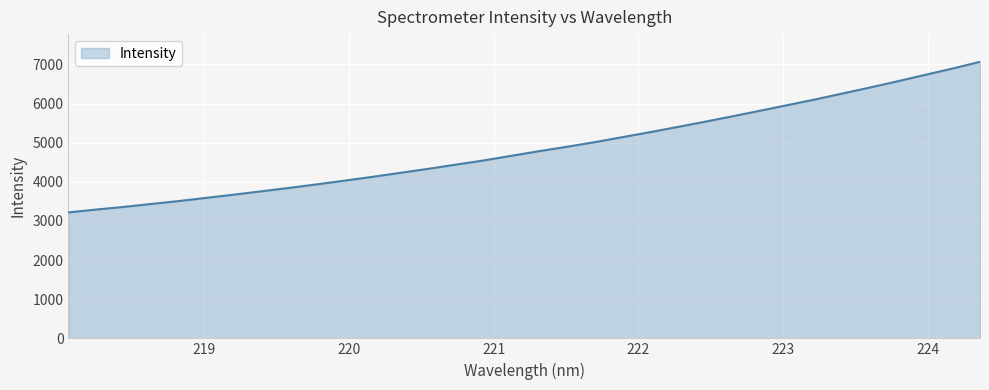

What is the difference between the maximum and minimum values?

3848.3